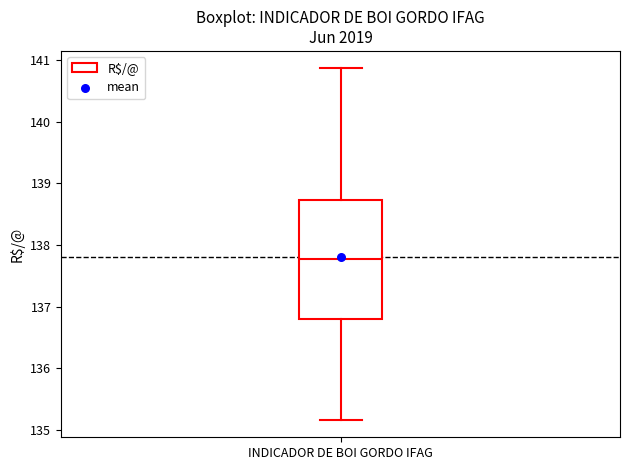

Read this box plot against the y-axis: the position of the median line, the range covered by the box, and the ends of both whiskers. The values are not printed on the chart, so give them approximately, as read against the axis.

median 137.8, box 136.8 to 138.7, whiskers 135.2 to 140.9